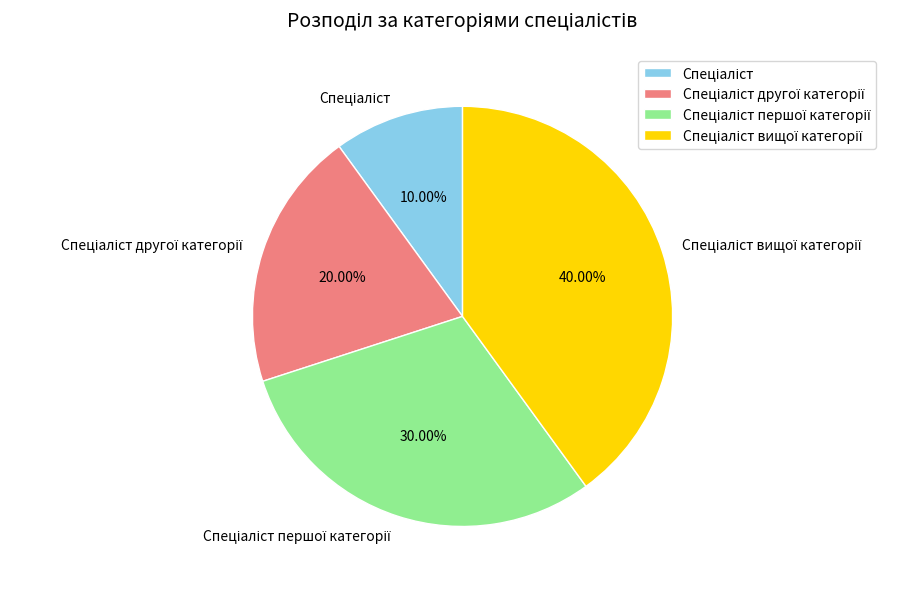

Is there any slice that represents more than half of the pie?

No